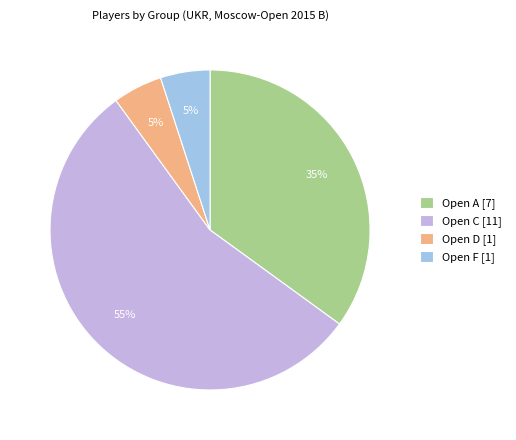

True or false: Open C [11] accounts for 49% of the total.

False